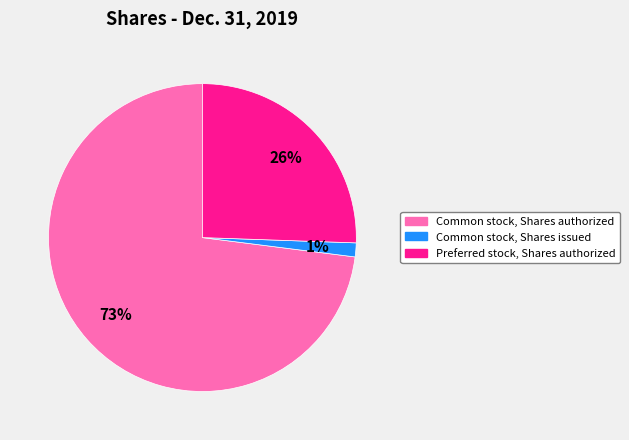

To the nearest percent, what is the difference between the largest and smallest slice percentages?

72%